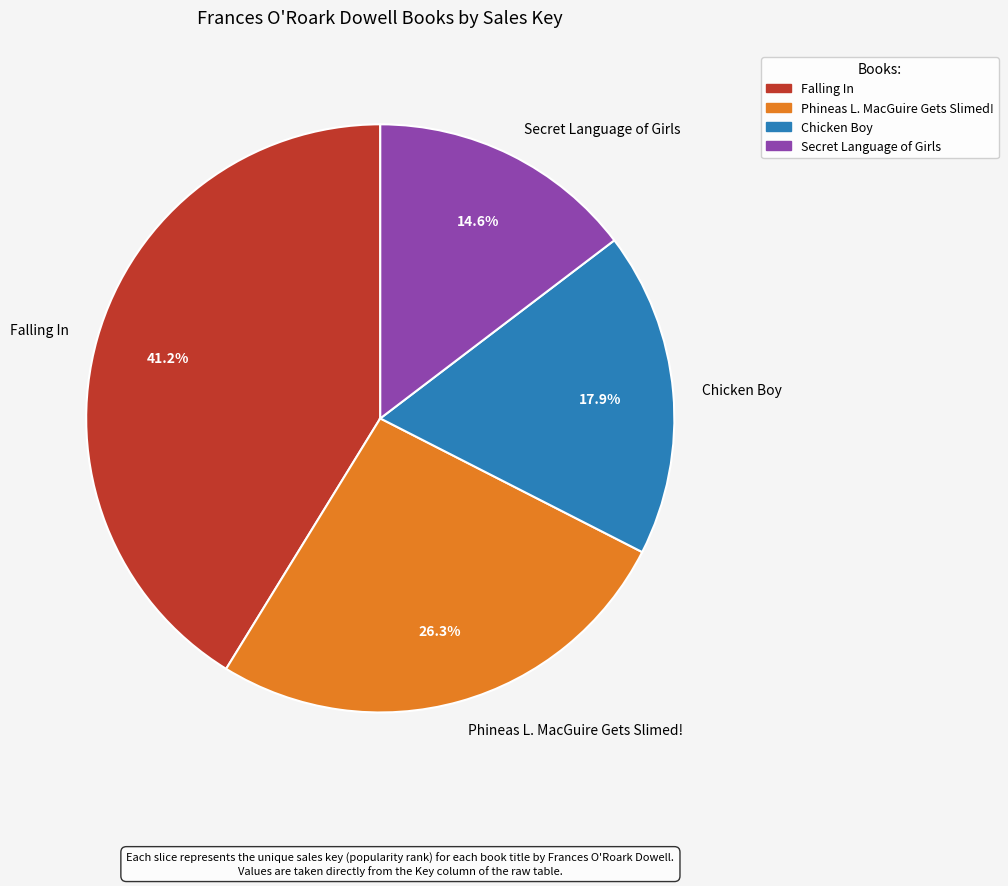

Which slice is the largest?

Falling In